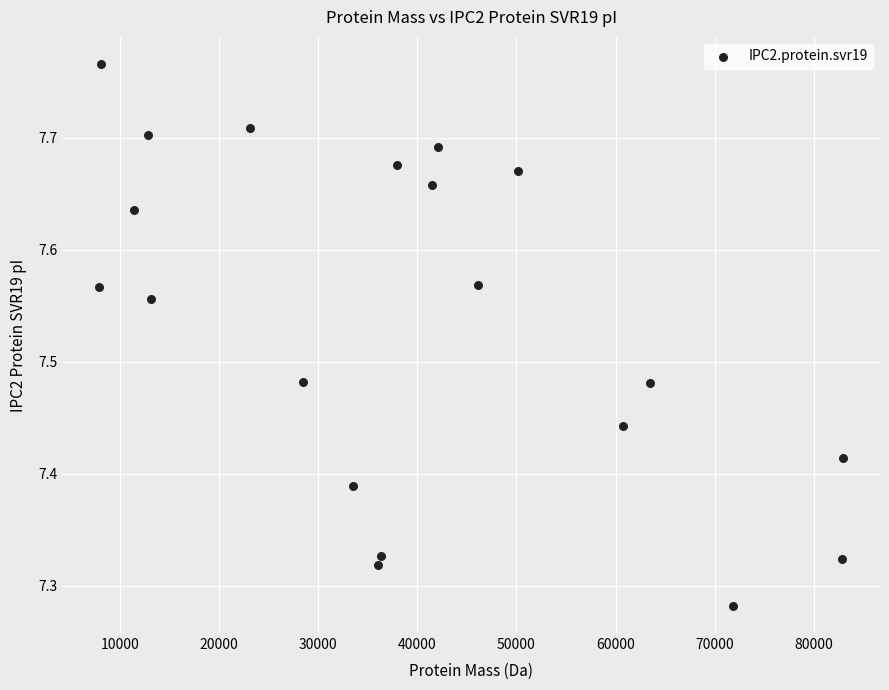

What is the range of Y values (max minus min)?

0.5